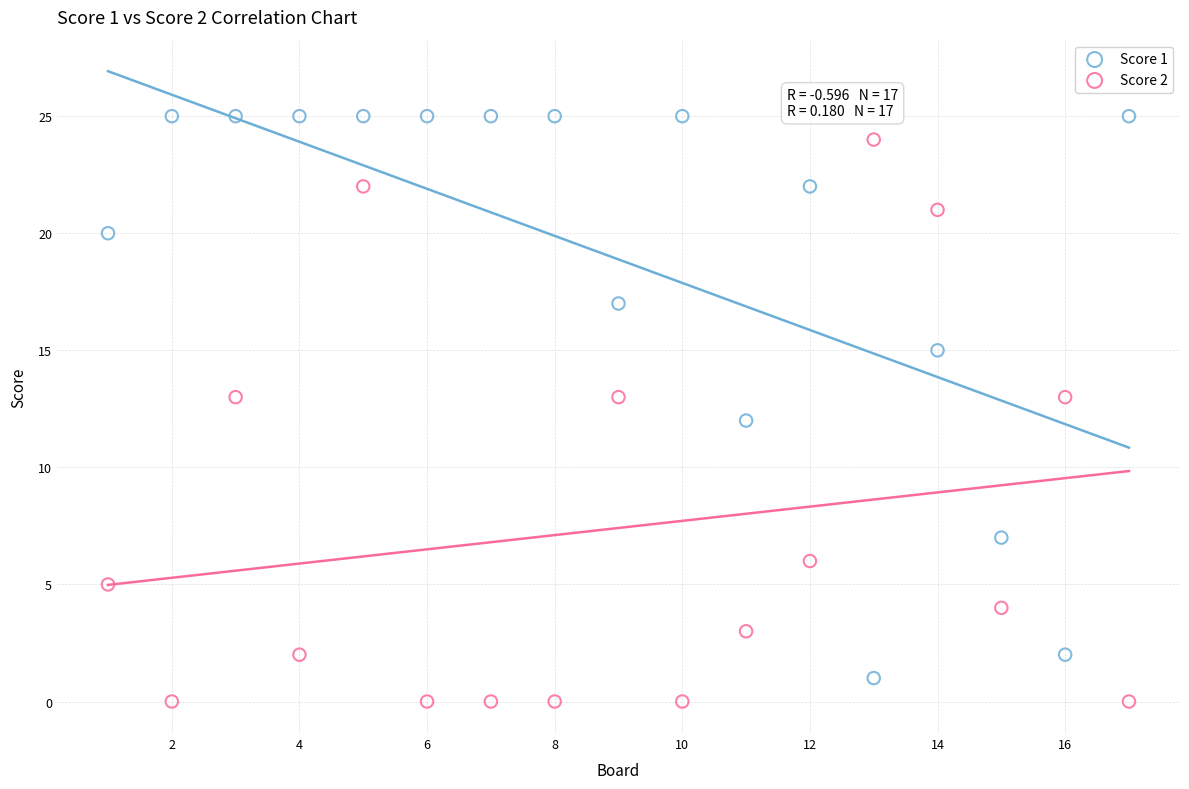

What is the X range (max minus min) for the scatter plot?

16